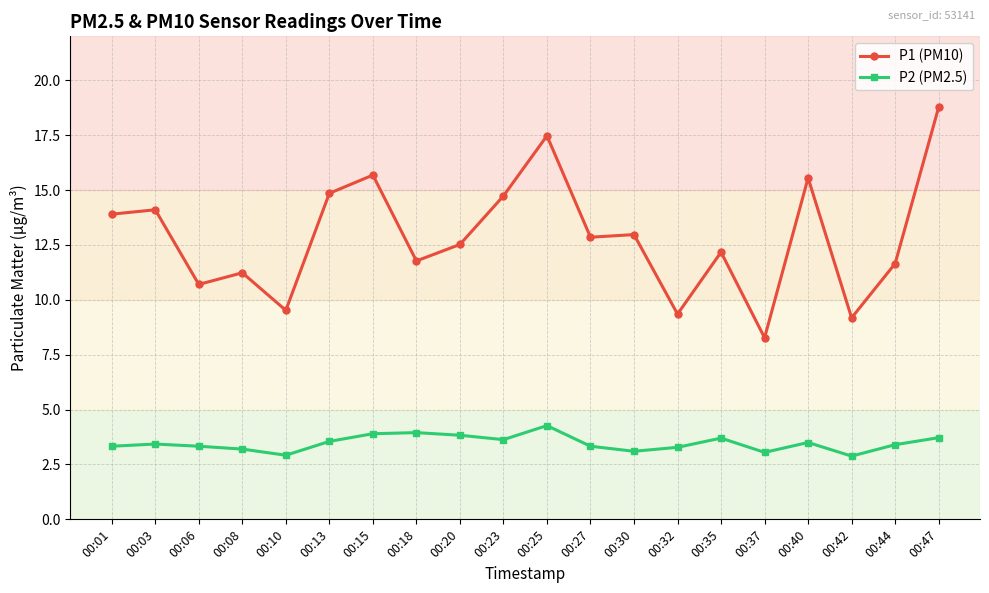

Is it true that P1 (PM10) equals 12.9 at 00:32?

False